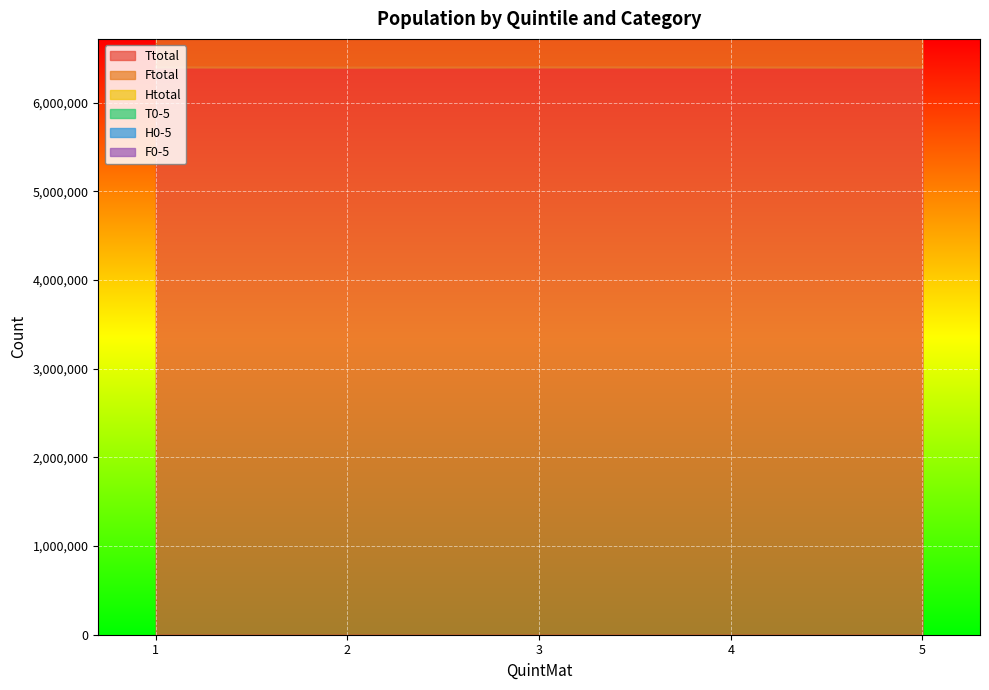

What is the spread (max minus min) of values at 4?

7251195